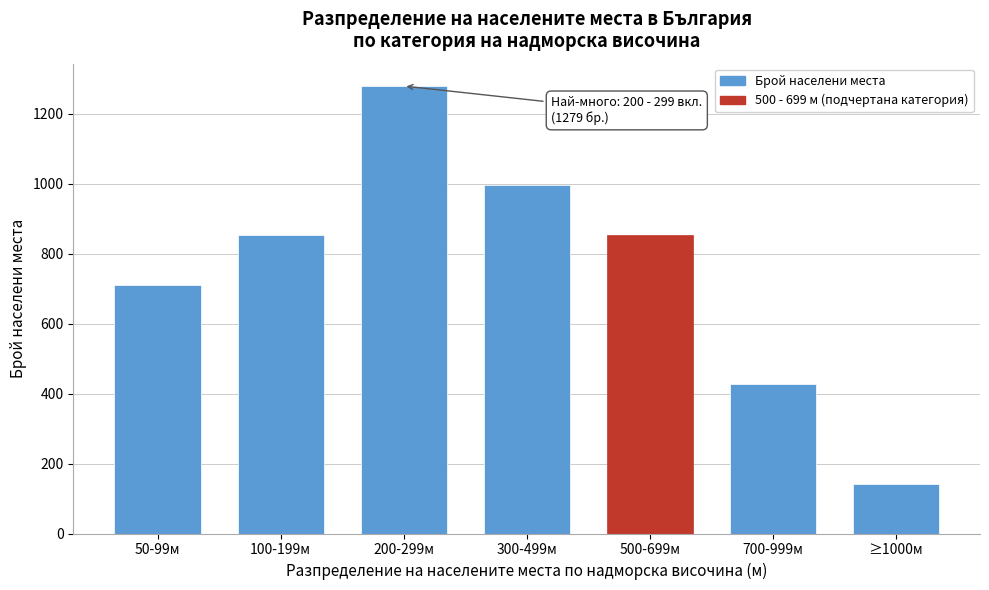

Reading left to right, what are all the values shown in this chart?

711	853	1279	995	853	426	142